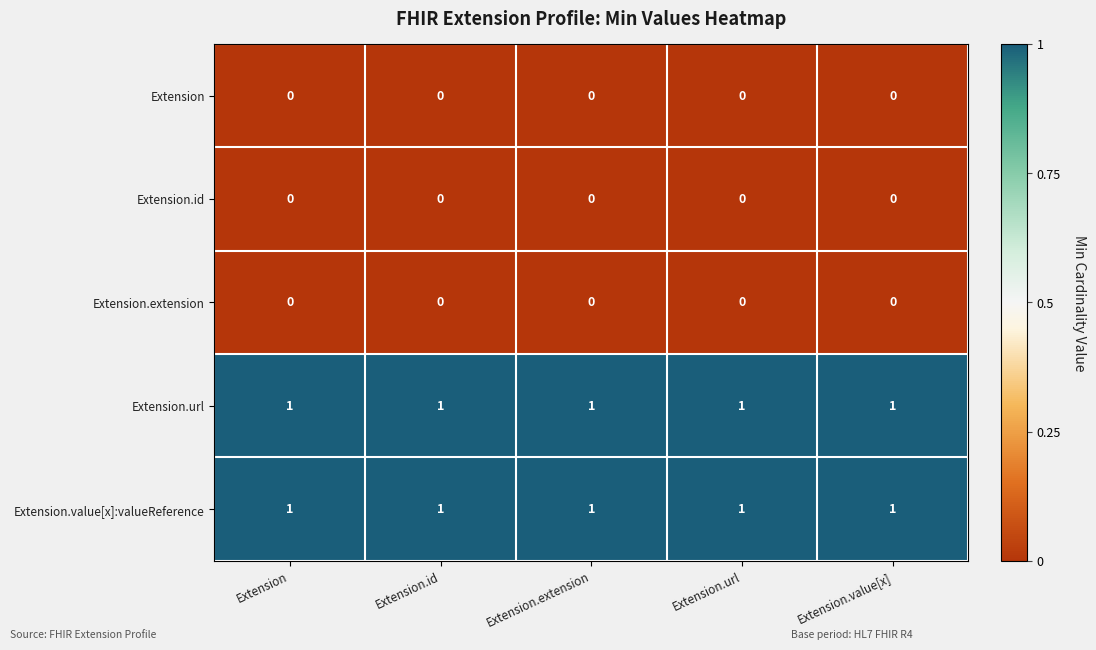

At how many categories does at least one series exceed 0?

5